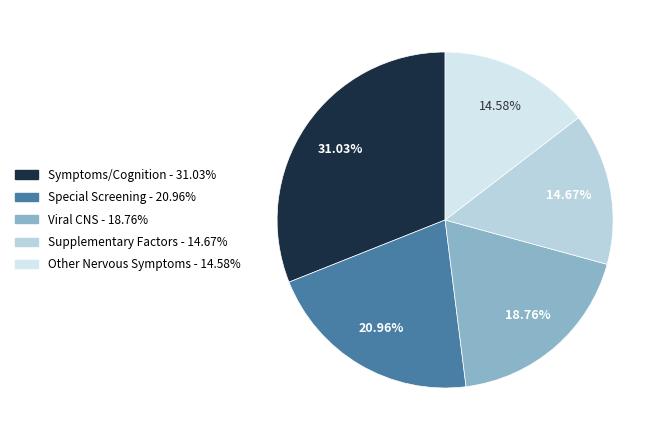

Does Other Nervous Symptoms represent more than half of the total?

No